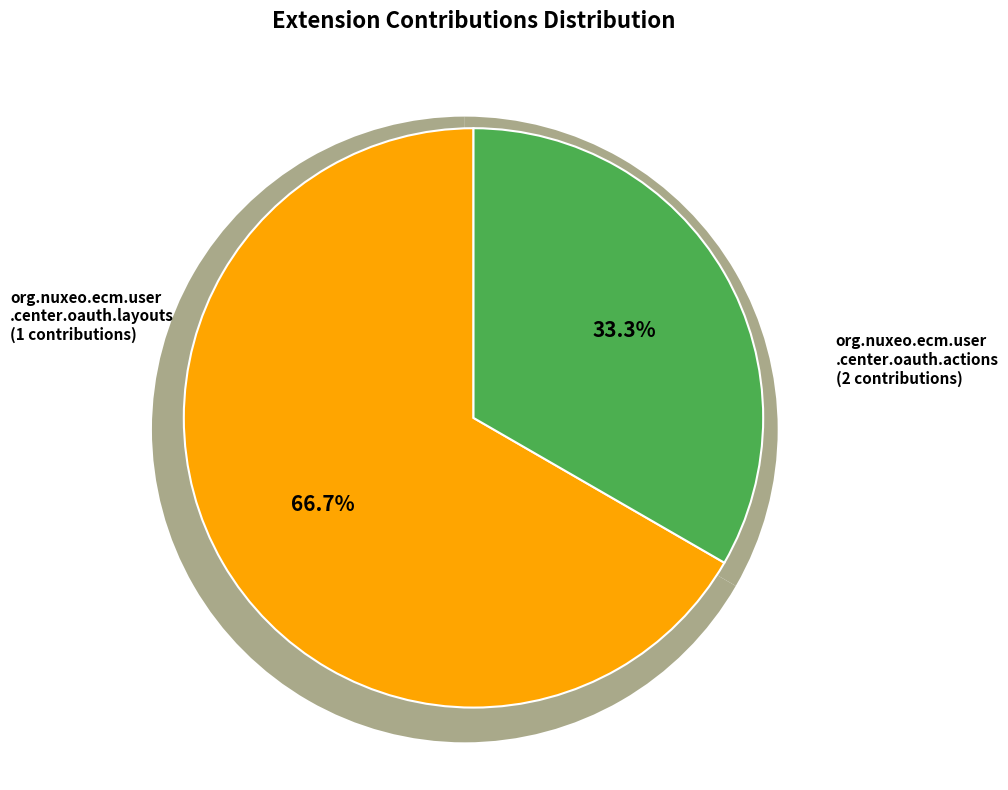

What percentage do org.nuxeo.ecm.user.center.oauth.layouts and org.nuxeo.ecm.user.center.oauth.actions together represent?

100.0%